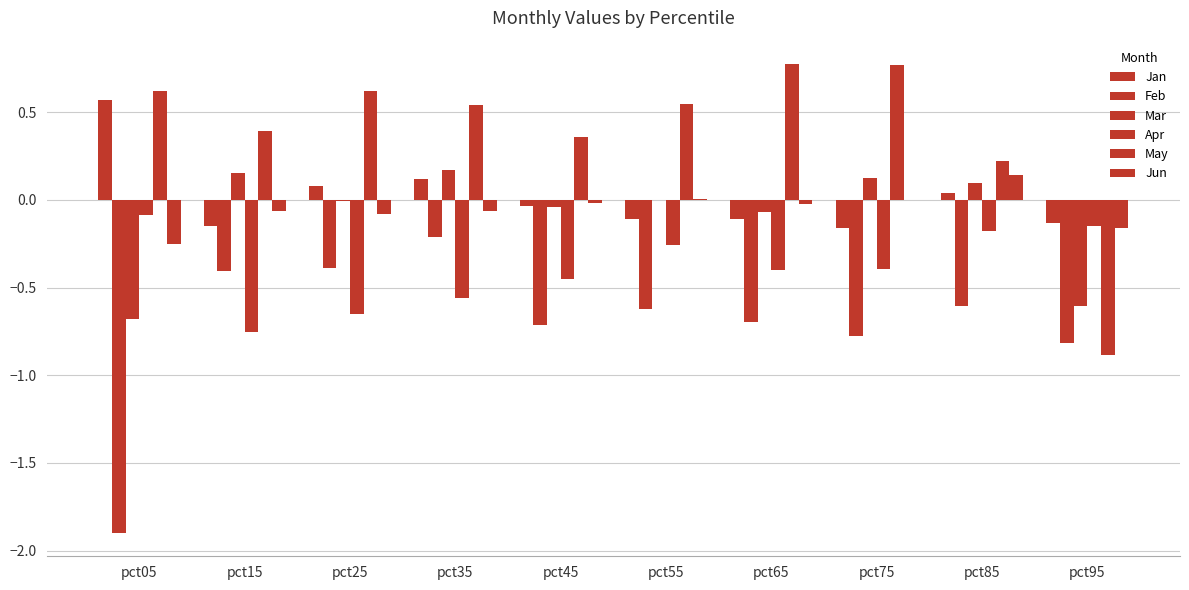

What is the value of the May bar at the 3rd from the left?

0.6